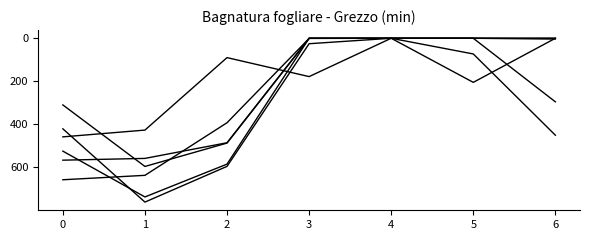

How many lines are shown in the chart?

6